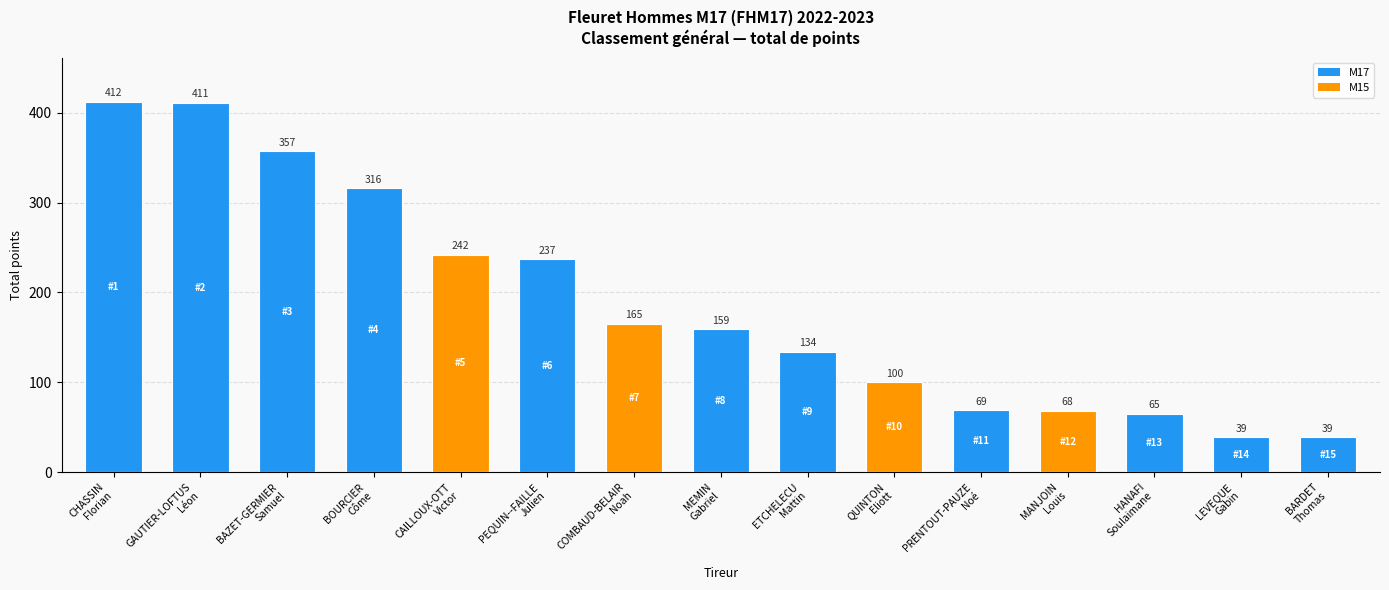

How many values are below 159?

7